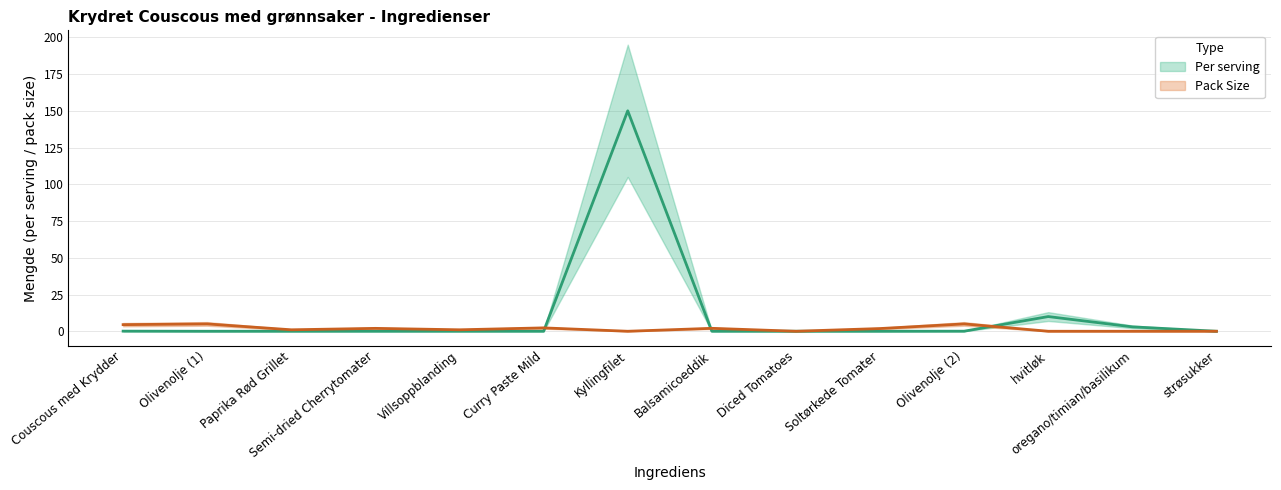

Which series has the widest spread of values?

Per serving (kg/l/g)